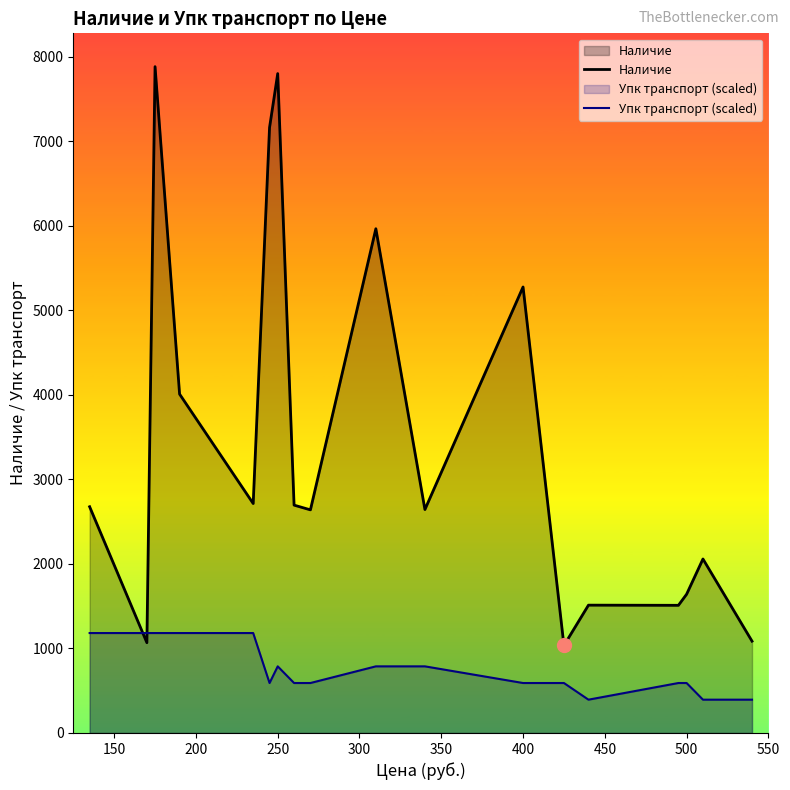

How many lines are shown in the chart?

2